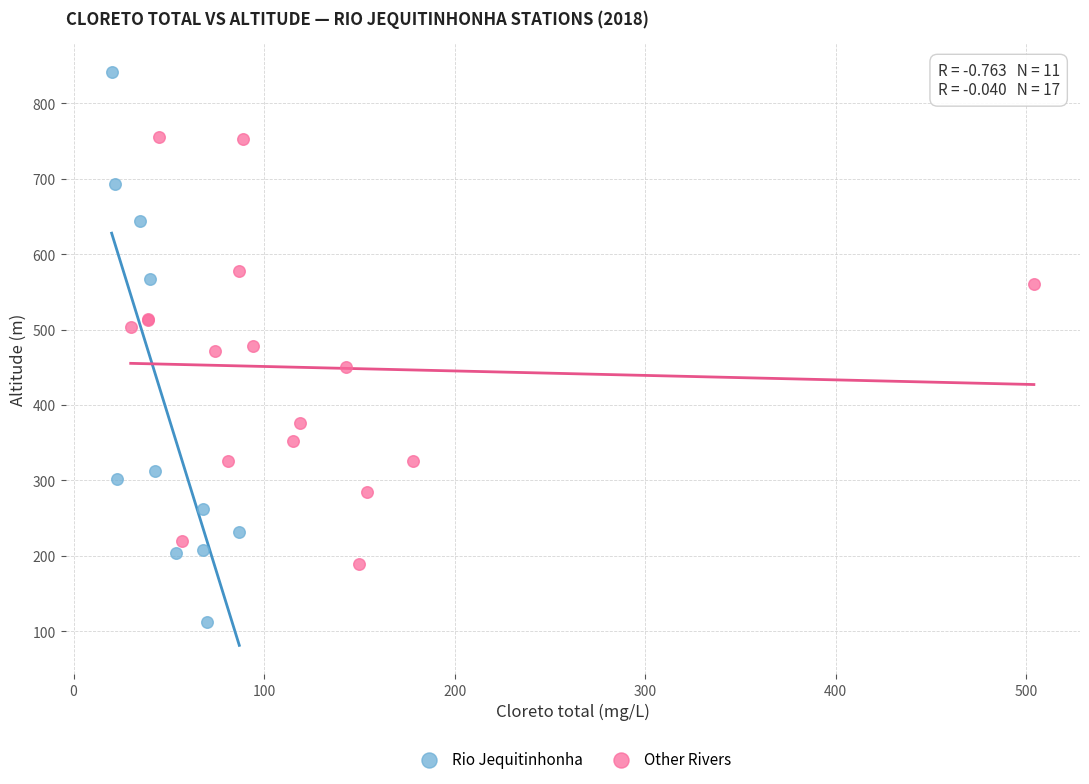

Which series has the largest Y range (max minus min)?

Rio Jequitinhonha